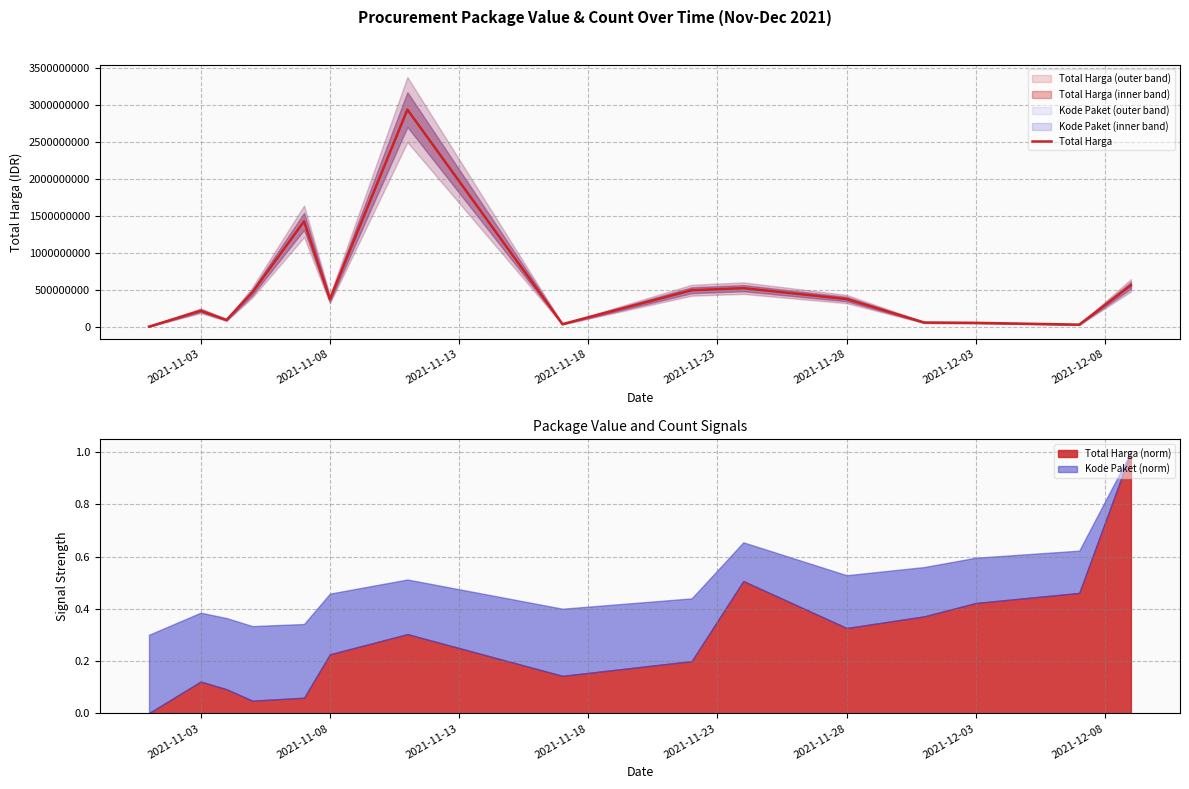

What is the maximum value for Total Harga?

2939012240